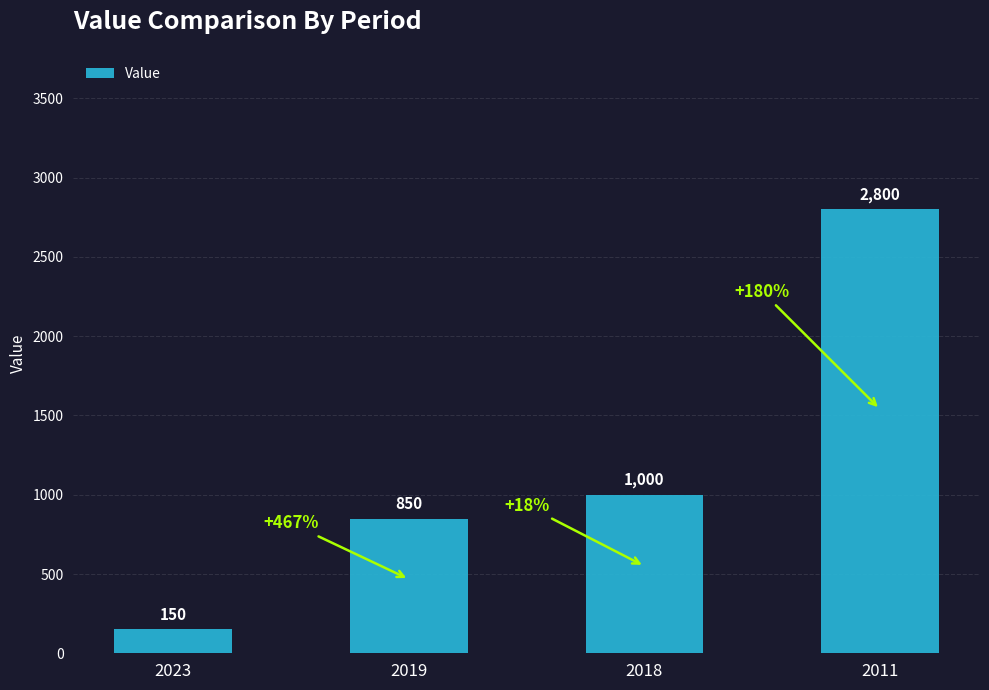

How many values are below 1000?

2